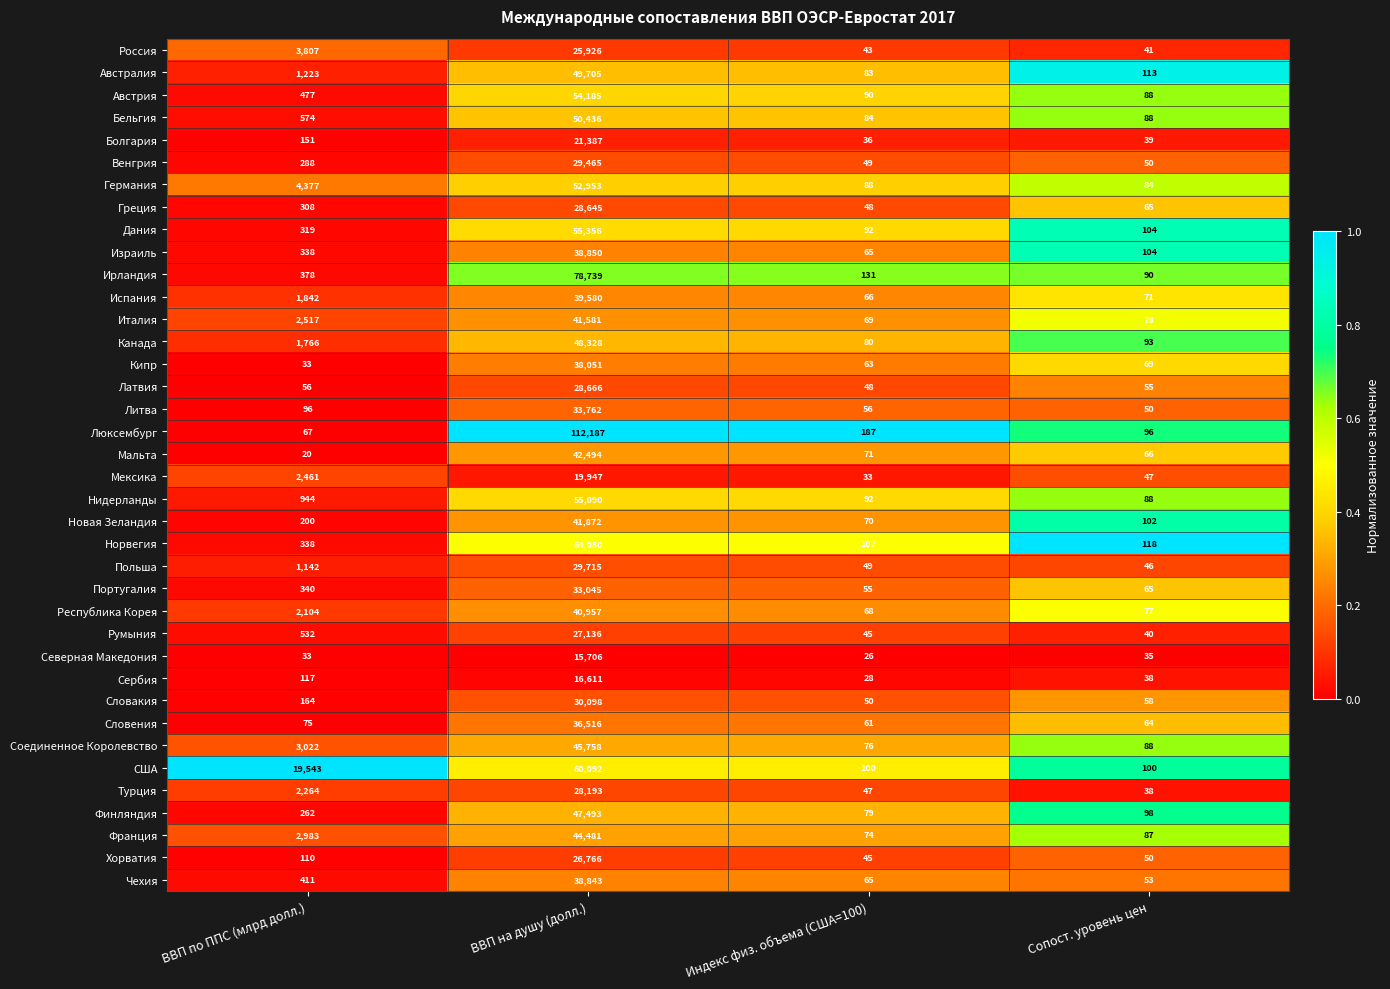

How many series are shown in this chart?

38